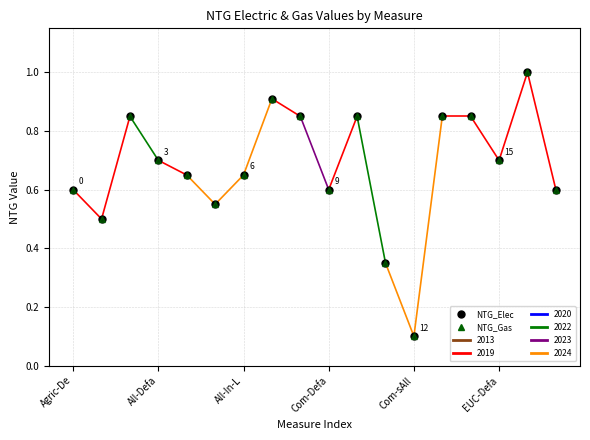

At which label does NTG_Gas reach its peak?

16